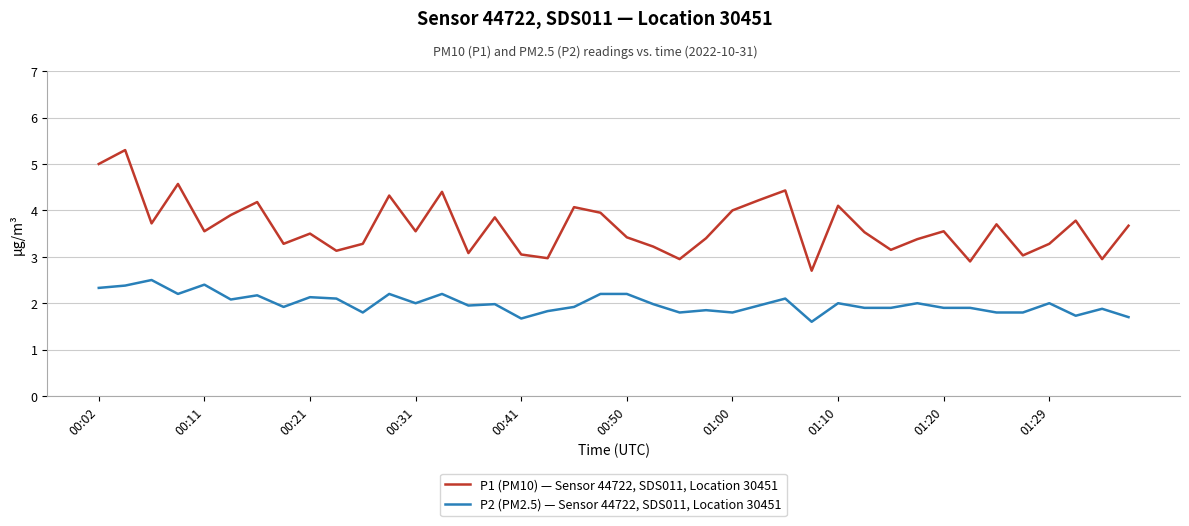

How many lines are shown in the chart?

2